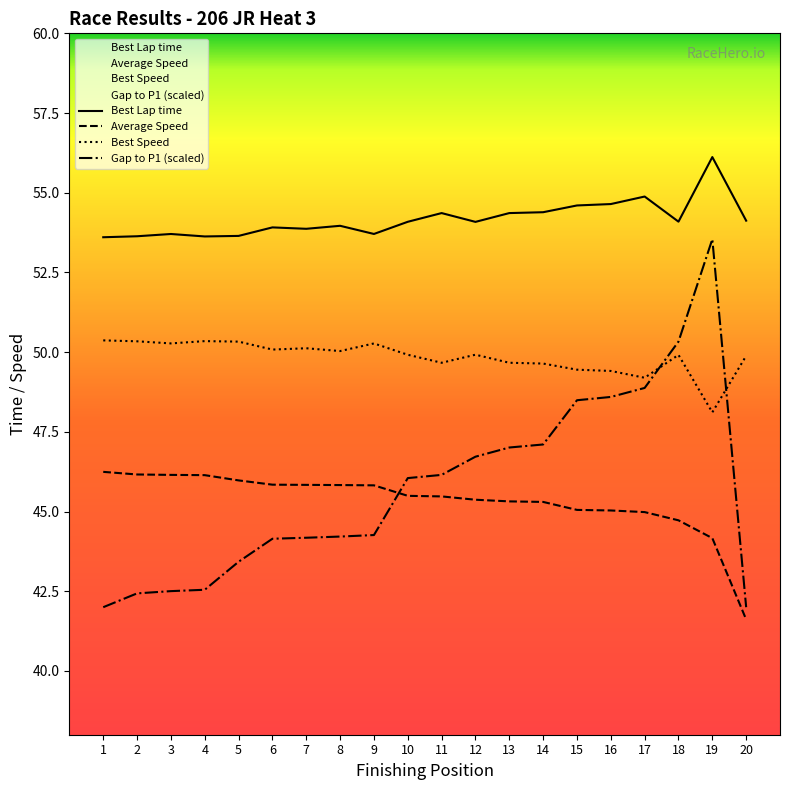

What is the difference between the highest and lowest values at 19?

12.0